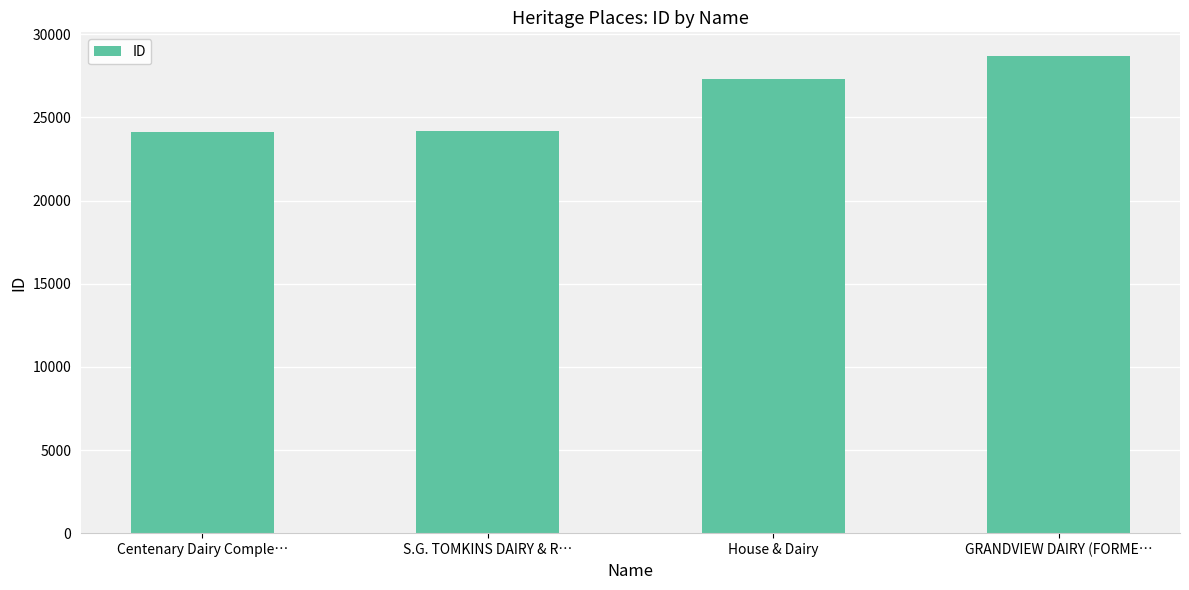

Is it true that the value at GRANDVIEW DAIRY (FORME… is 6329?

False